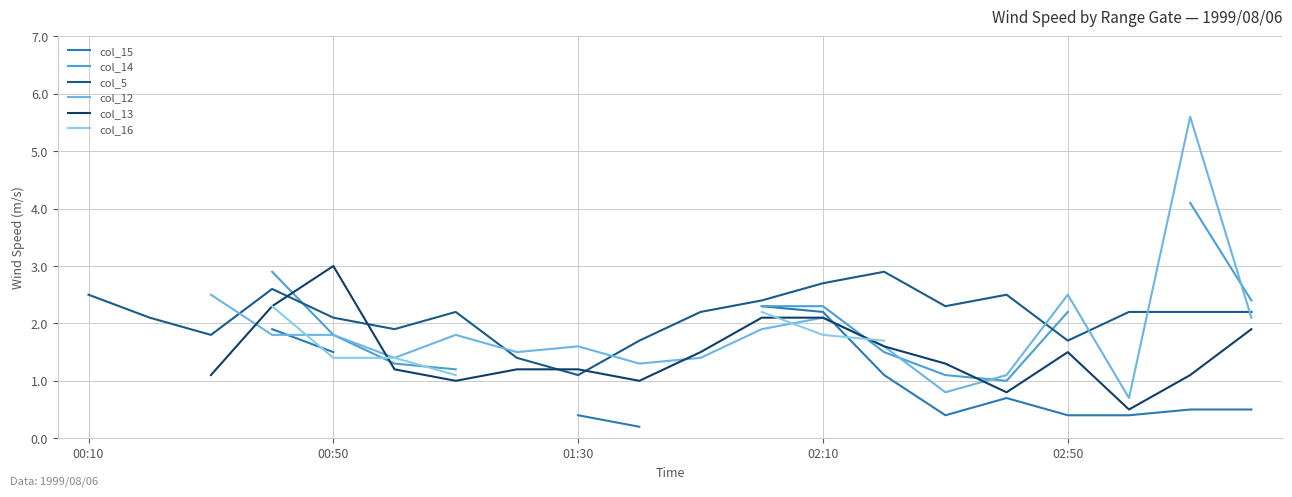

What is the sum of all col_5 values?

42.7